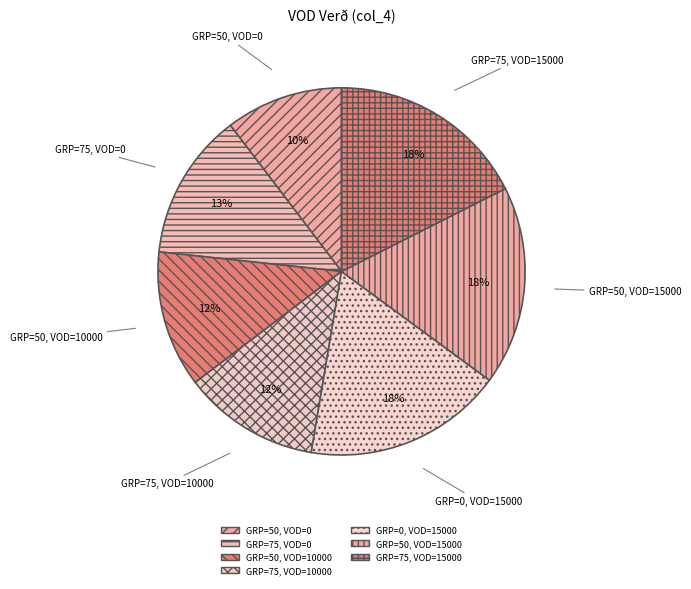

Does GRP=75, VOD=15000 account for over 50% of the chart?

No